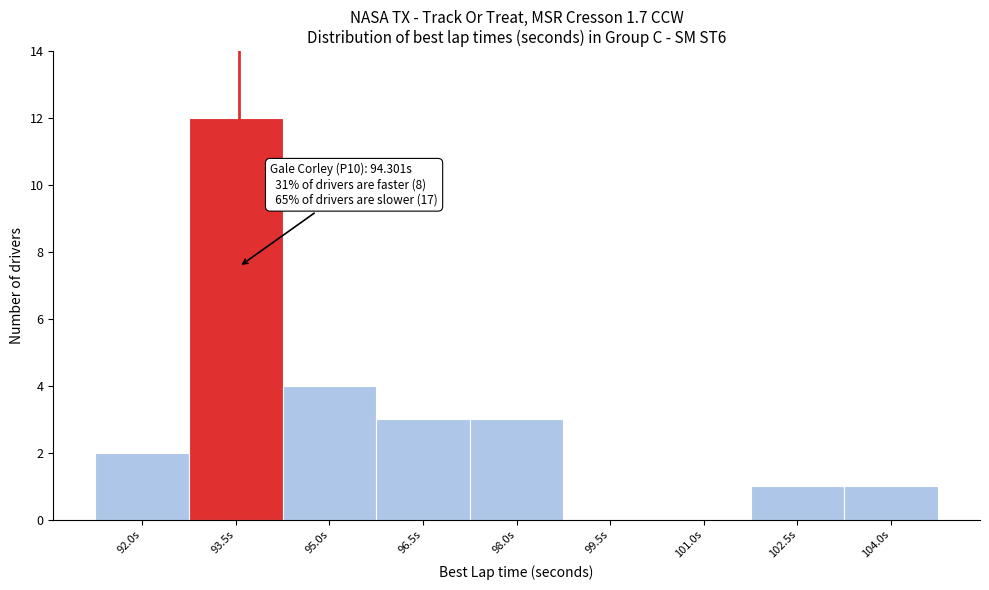

Reading left to right, what are all the values shown in this chart?

92.0s=2	93.5s=12	95.0s=4	96.5s=3	98.0s=3	99.5s=0	101.0s=0	102.5s=1	104.0s=1